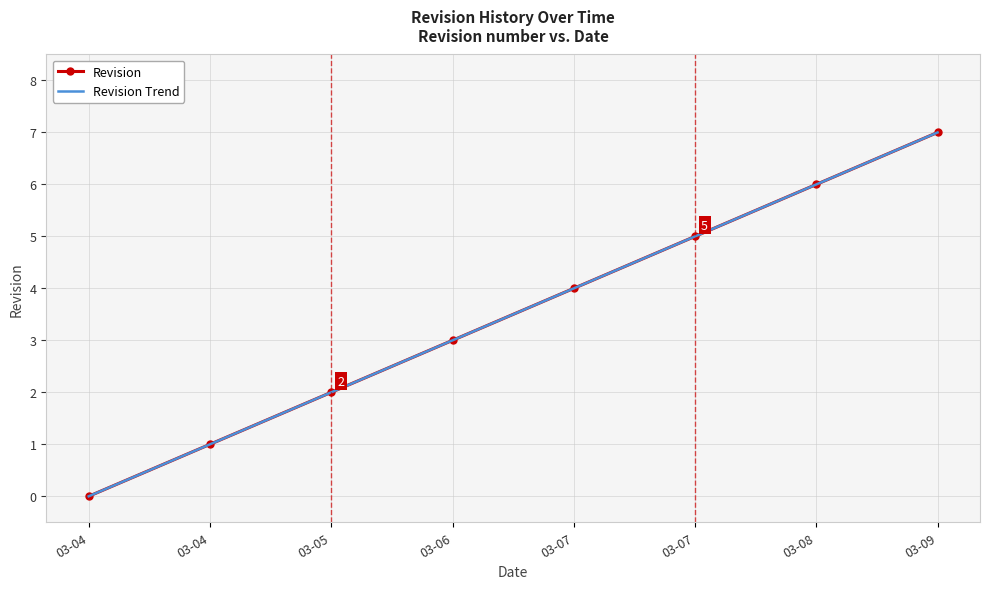

Rank the series at 03-07 from highest to lowest value.

Revision, Revision Trend